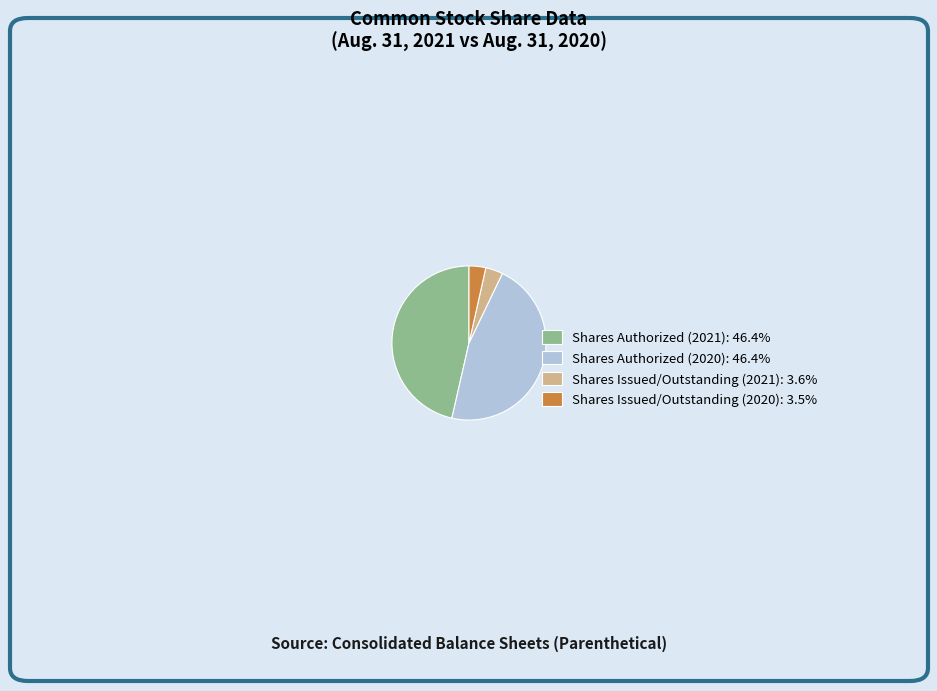

Is the sum of Shares Issued/Outstanding (2021): 3.6% and Shares Issued/Outstanding (2020): 3.5% greater than half?

No